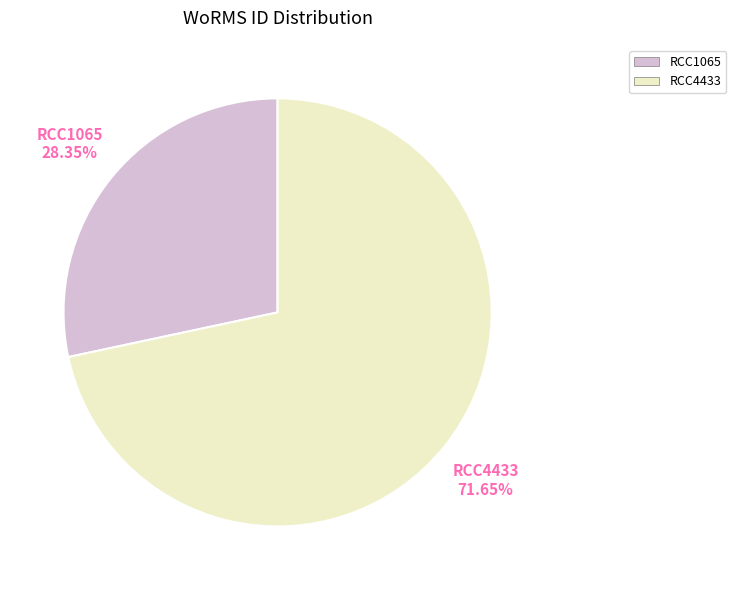

To the nearest percent, what is the difference between the RCC4433 and RCC1065 slice percentages?

43%